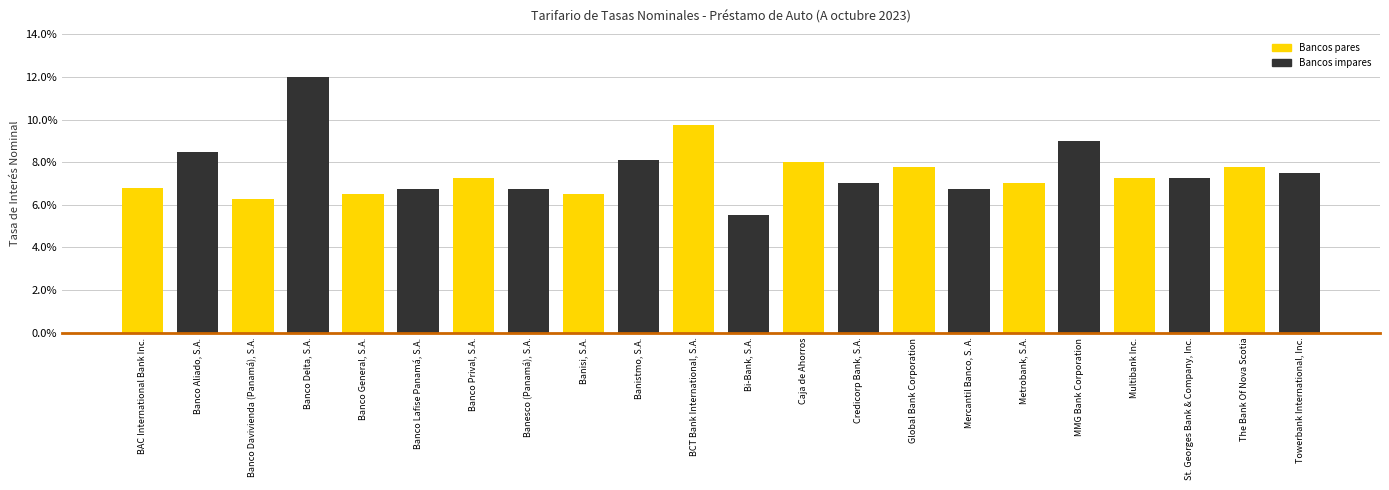

Is it true that the value at BCT Bank International, S.A. is 0.1?

True